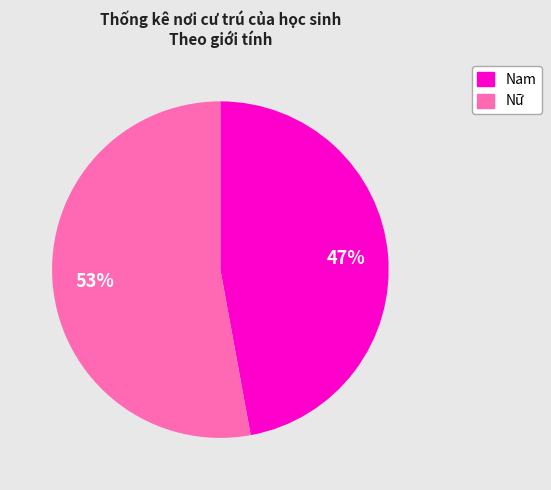

Approximately how many times larger is the value at Nữ compared to Nam?

1.1